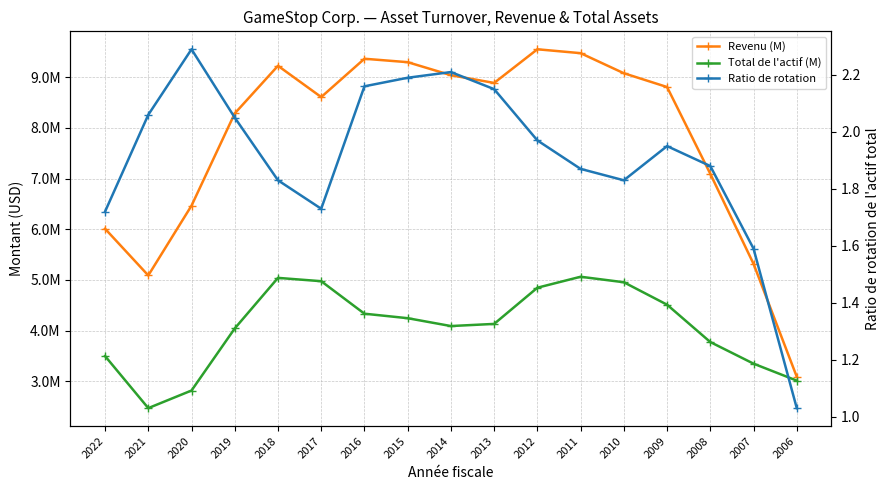

What are all the series names shown in the legend?

Revenu (M), Total de l'actif (M), Ratio de rotation